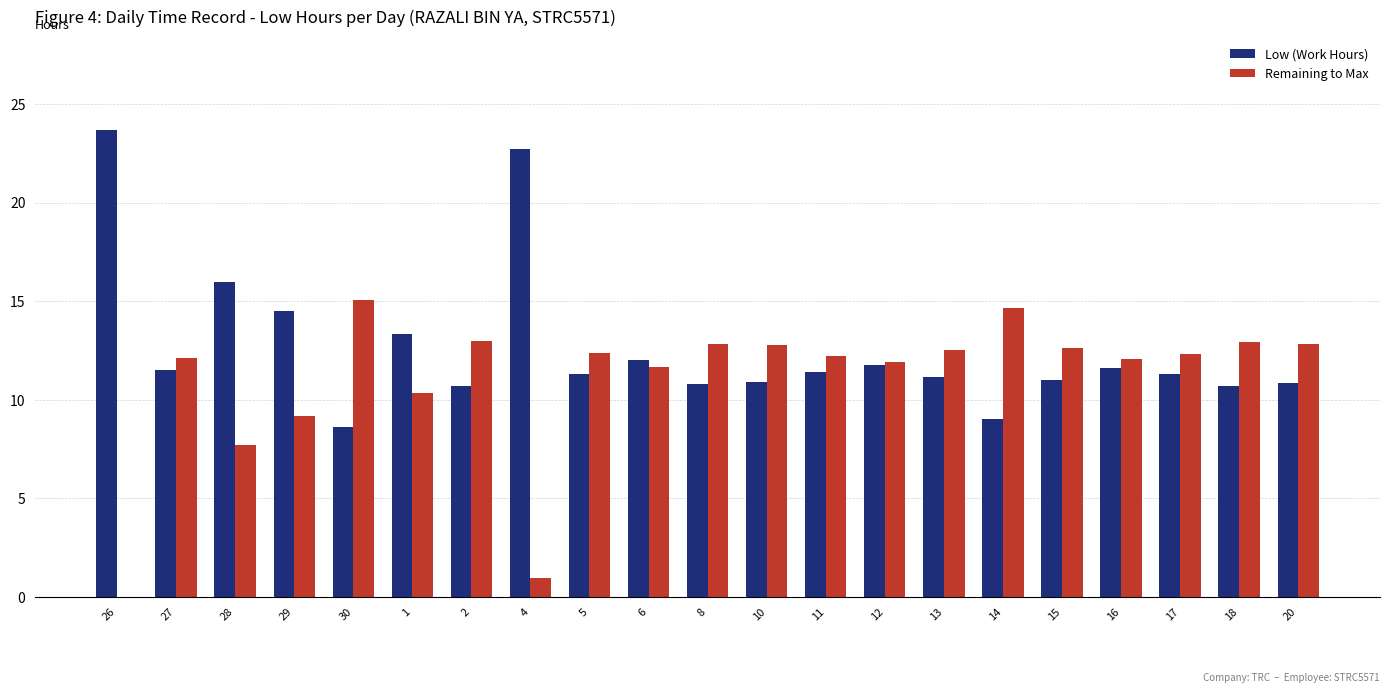

Is it true that Low (Work Hours) equals 14.5 at 29?

True